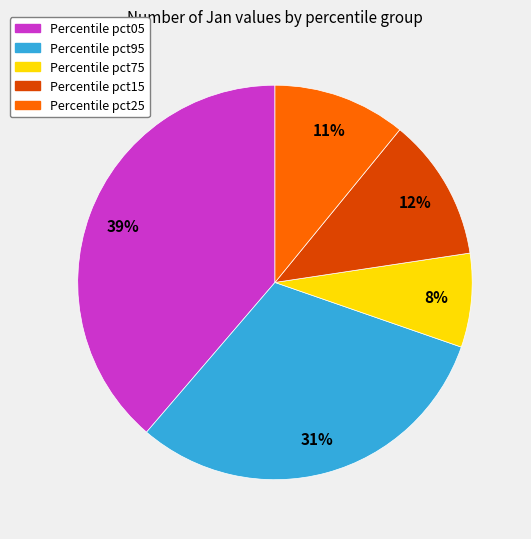

To the nearest percent, what is the average slice percentage?

20%